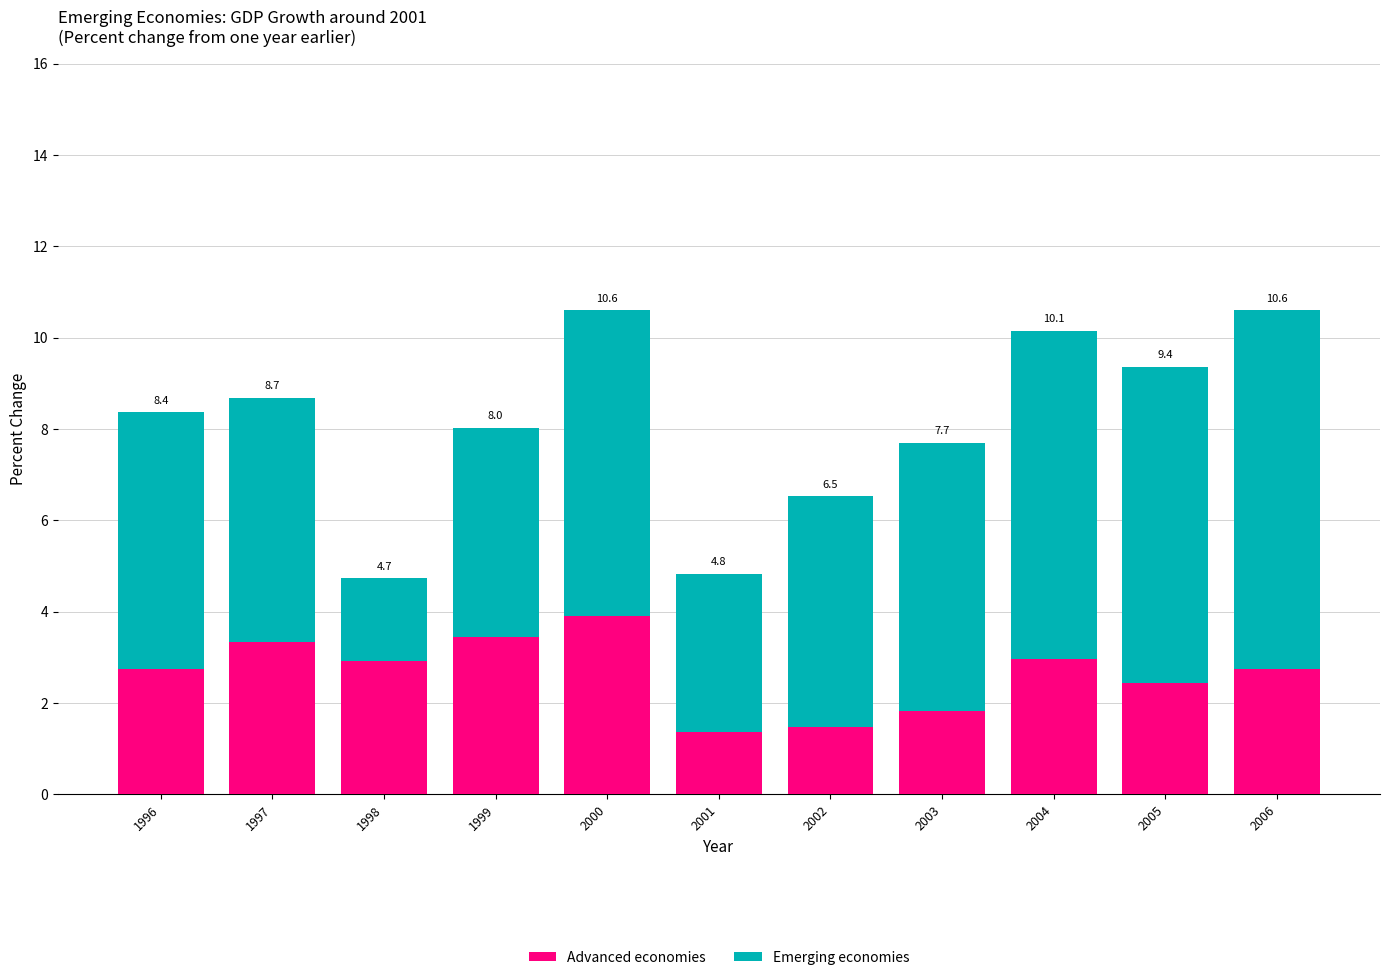

What is the value of the Advanced economies bar at the 3rd from the left?

2.9